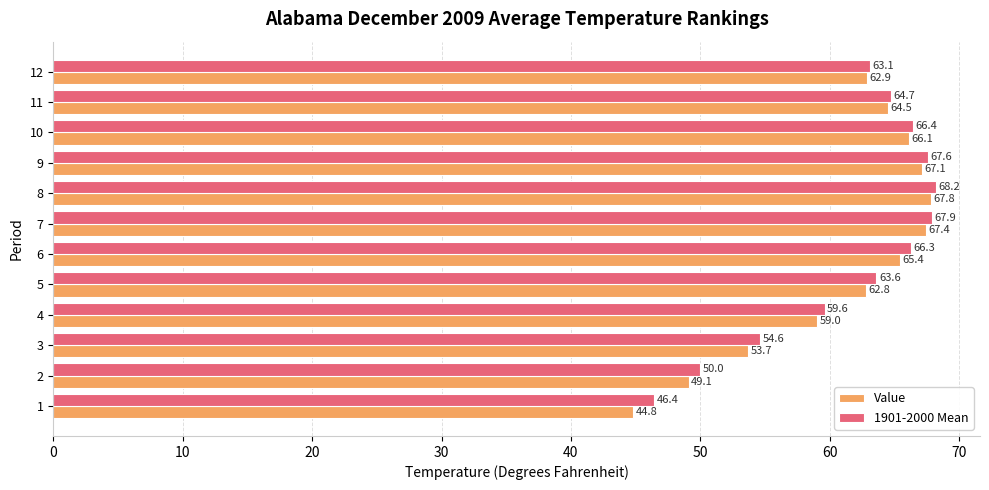

Read the 1901-2000 Mean value at 3.

54.6